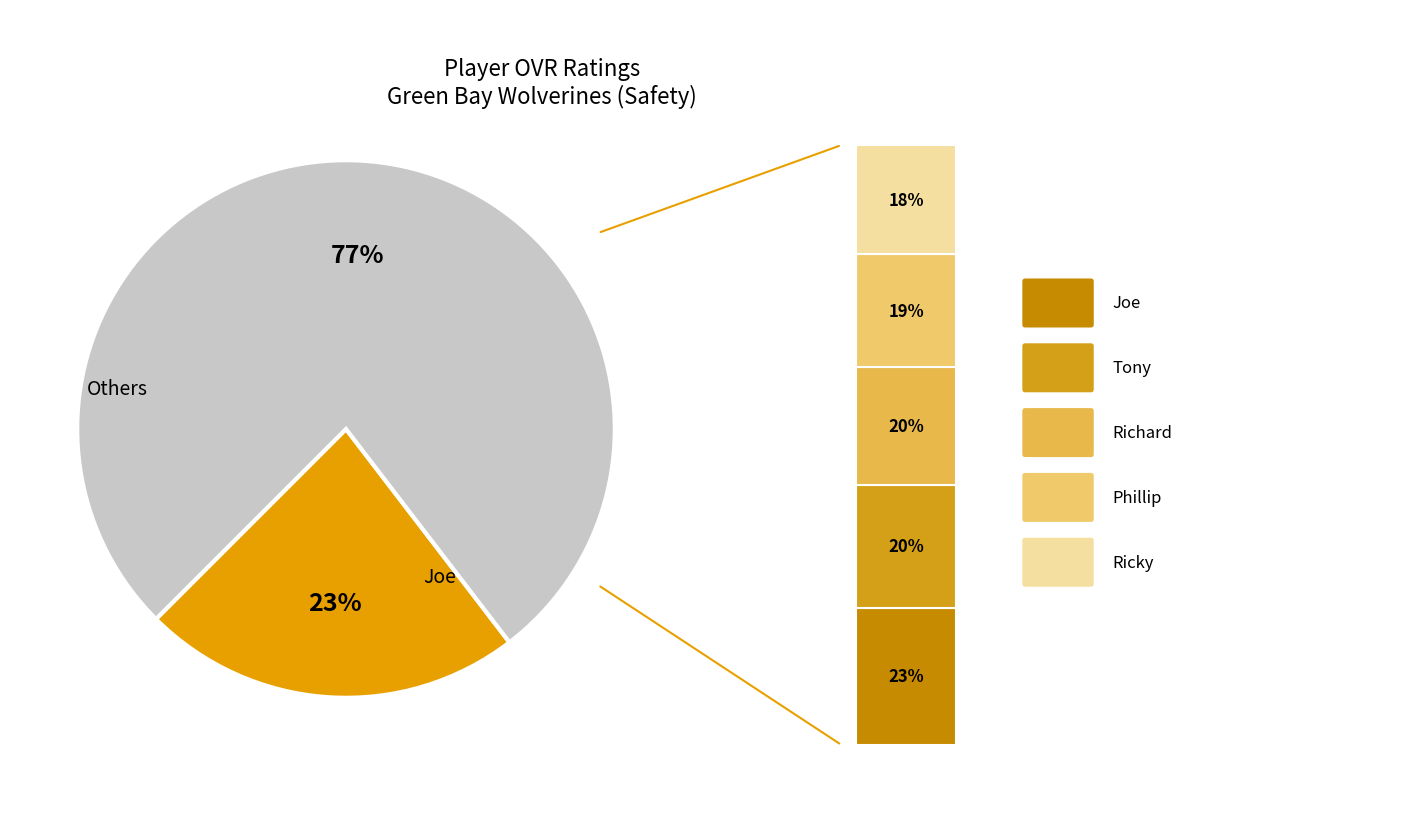

To the nearest percent, what is the difference between the largest and smallest slice percentages?

5%